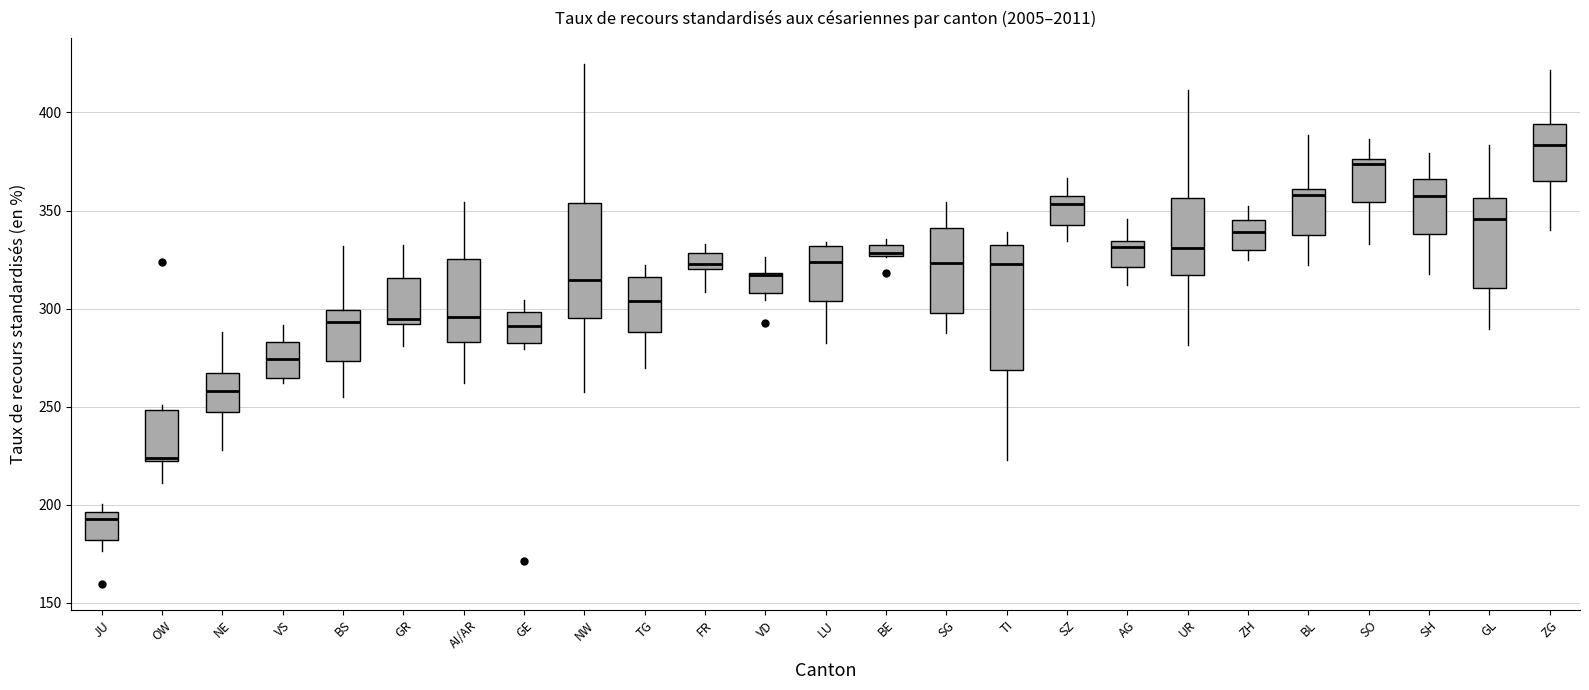

Where does the median line of the box for NE sit on the y-axis? The values are not printed on the chart, so give them approximately, as read against the axis.

260